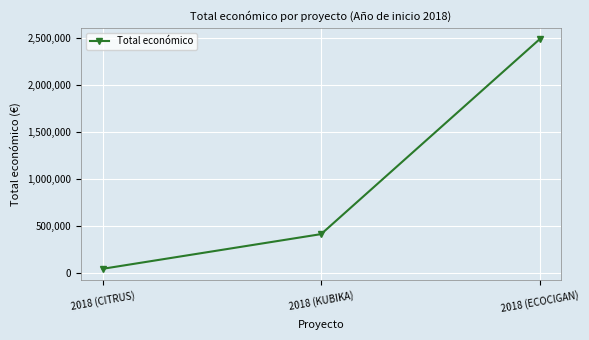

Which category has the highest value across all series?

2018 (ECOCIGAN)